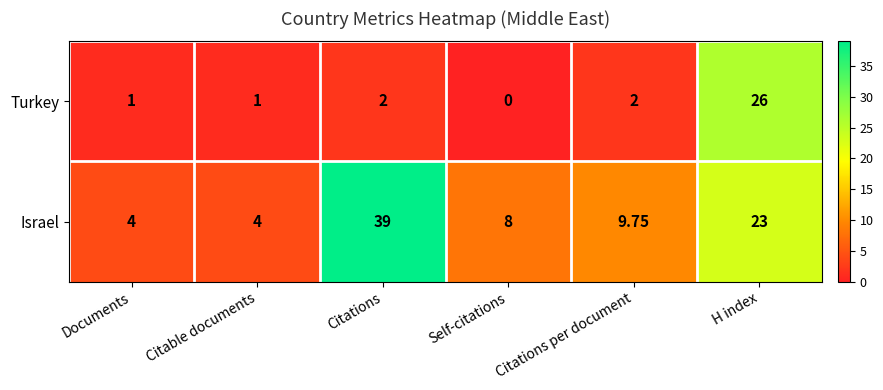

Which label corresponds to the smallest value in the chart?

Self-citations